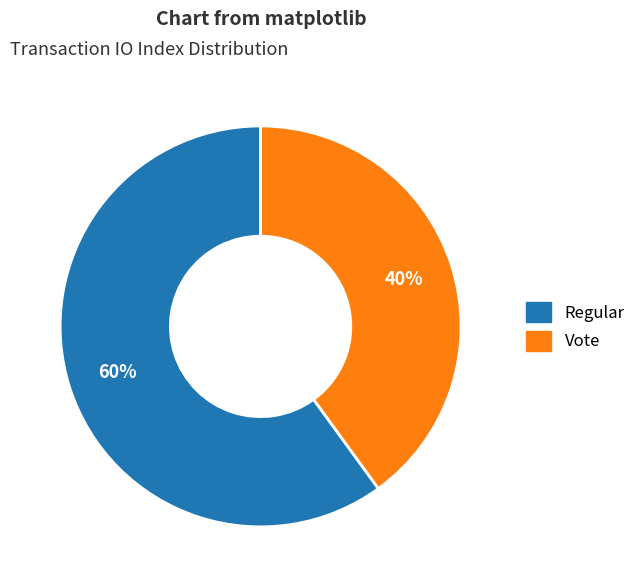

To the nearest percent, what is the difference between the largest and smallest slice percentages?

20%